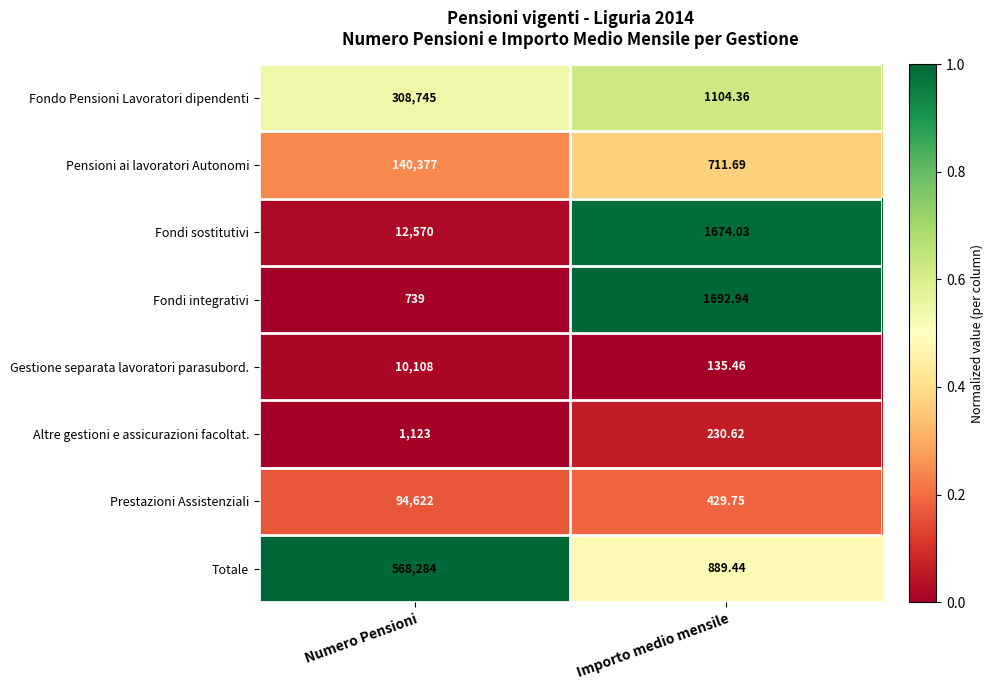

Which series has the largest total across all categories?

Totale